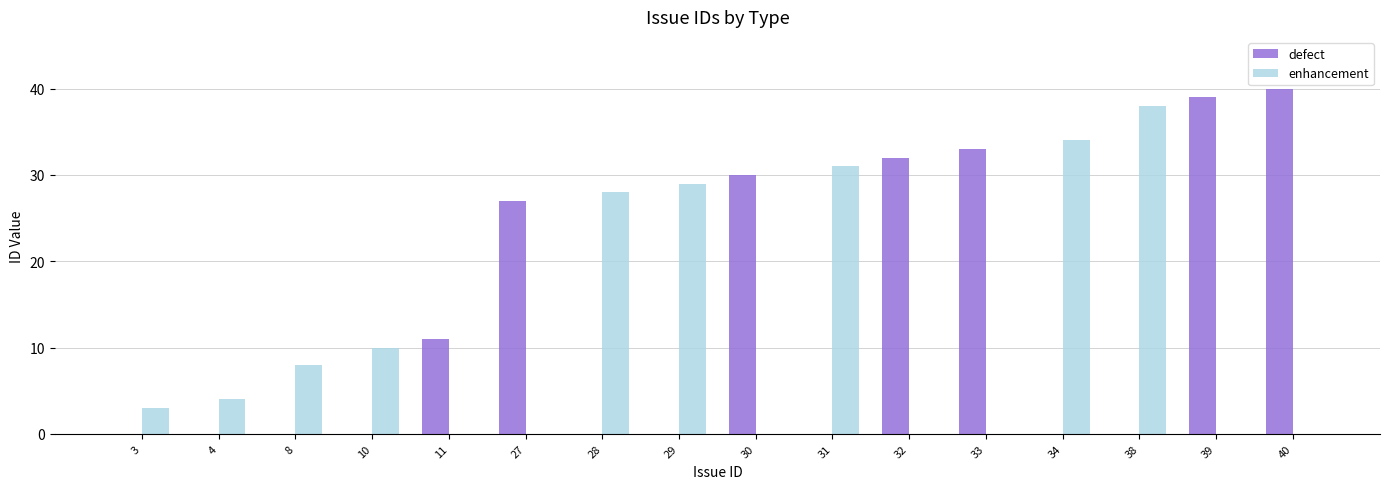

The value of defect at 11 is 18. True or false?

False